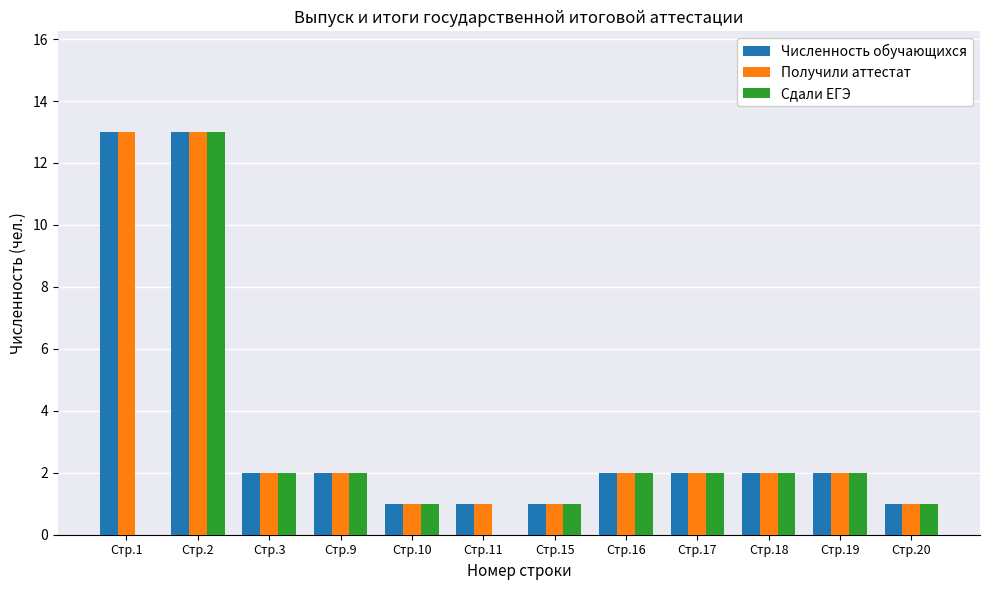

How many distinct data groups are displayed?

3